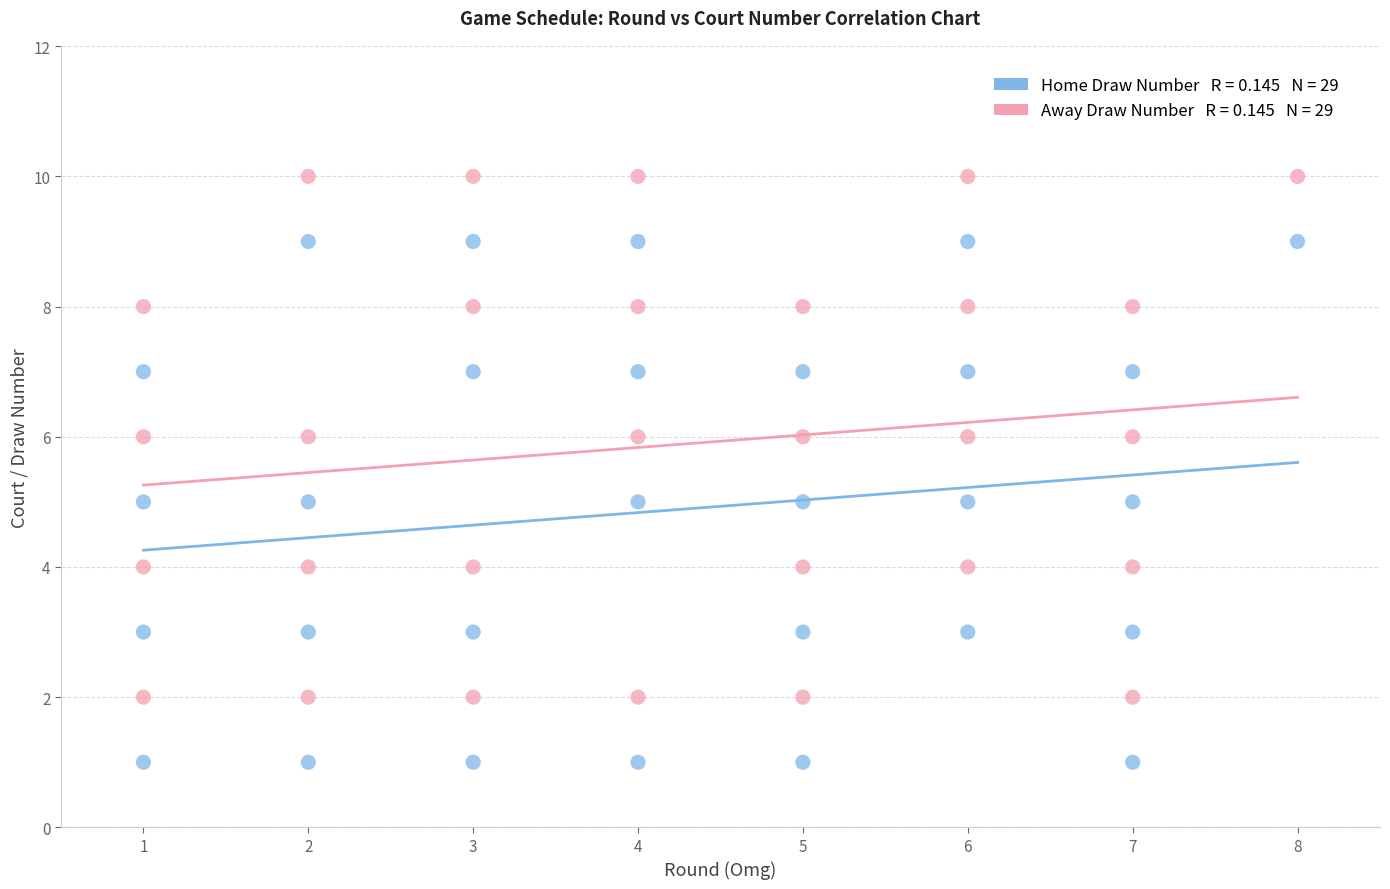

Across all data points, what is the range of X values (max minus min)?

7